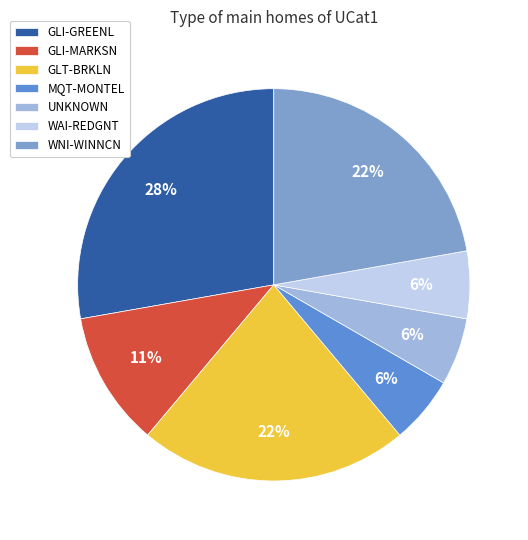

Is there any slice that represents more than half of the pie?

No